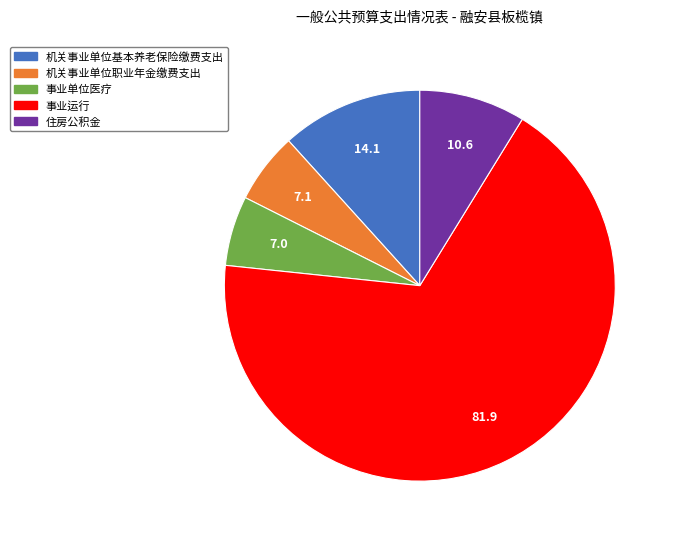

What is the largest slice in the pie chart?

事业运行